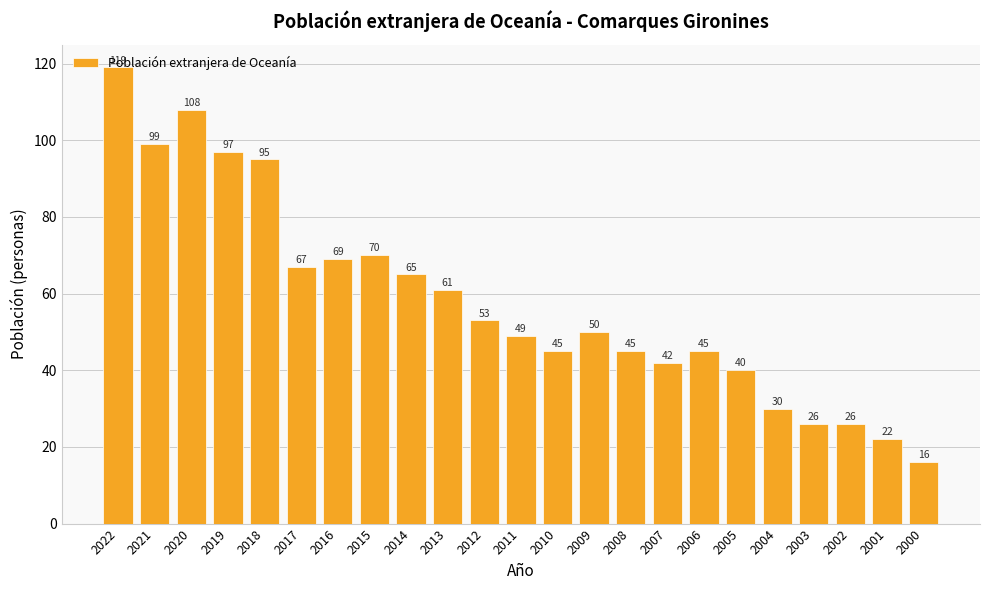

Which category has the lowest value across all series?

2000